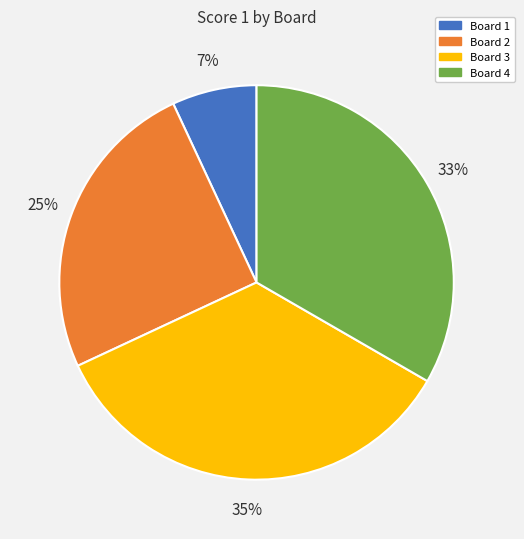

Between Board 3 and Board 4, which is larger?

Board 3